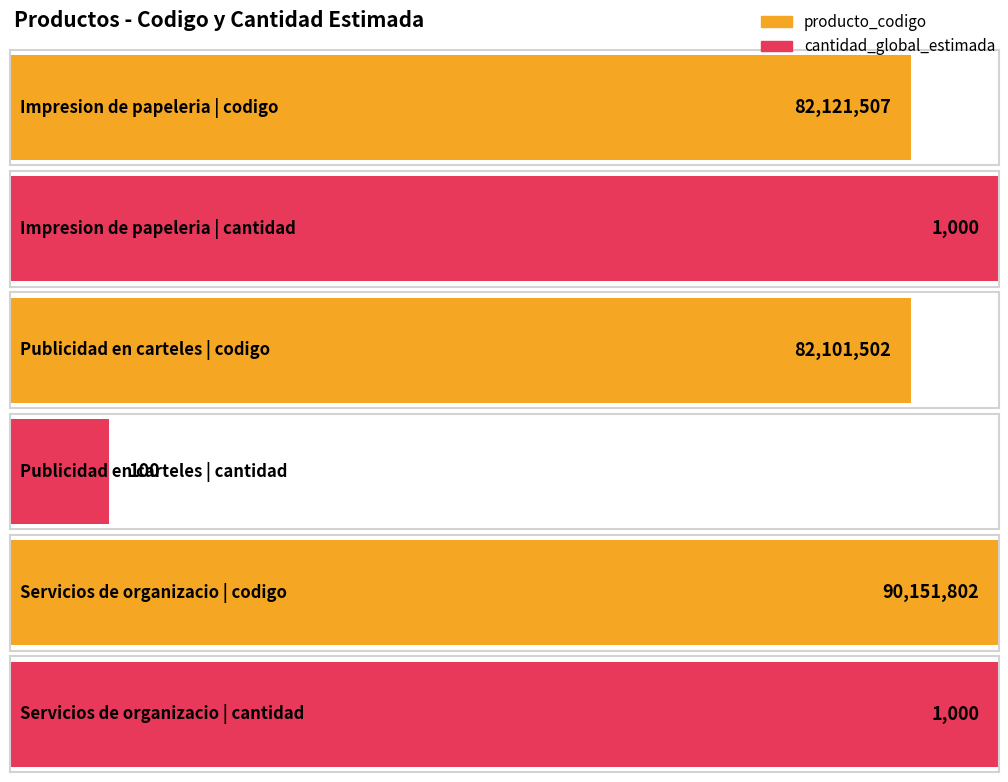

What is the sum of all cantidad_global_estimada values?

2100